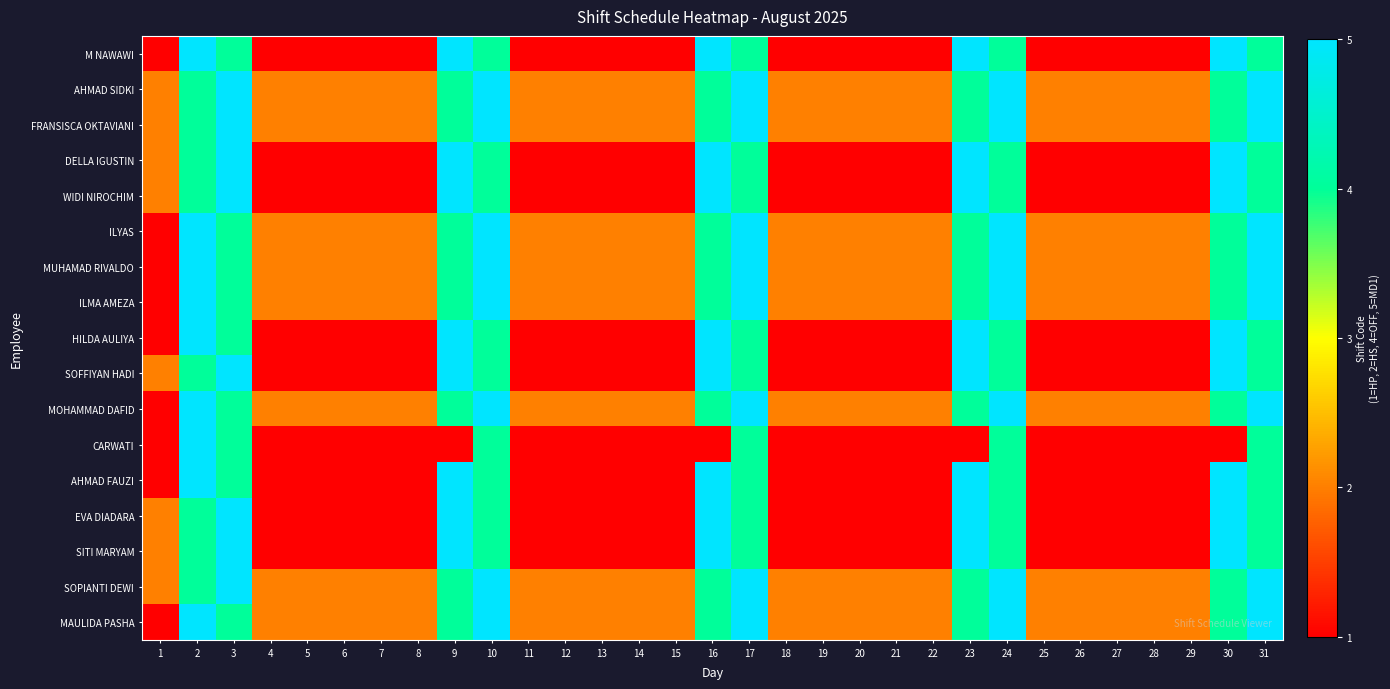

Reading left to right, extract all data points from this chart.

M NAWAWI: 1=1	2=5	3=4	4=1	5=1	6=1	7=1	8=1	9=5	10=4	11=1	12=1	13=1	14=1	15=1	16=5	17=4	18=1	19=1	20=1	21=1	22=1	23=5	24=4	25=1	26=1	27=1	28=1	29=1	30=5	31=4
AHMAD SIDKI: 1=2	2=4	3=5	4=2	5=2	6=2	7=2	8=2	9=4	10=5	11=2	12=2	13=2	14=2	15=2	16=4	17=5	18=2	19=2	20=2	21=2	22=2	23=4	24=5	25=2	26=2	27=2	28=2	29=2	30=4	31=5
FRANSISCA OKTAVIANI: 1=2	2=4	3=5	4=2	5=2	6=2	7=2	8=2	9=4	10=5	11=2	12=2	13=2	14=2	15=2	16=4	17=5	18=2	19=2	20=2	21=2	22=2	23=4	24=5	25=2	26=2	27=2	28=2	29=2	30=4	31=5
DELLA IGUSTIN: 1=2	2=4	3=5	4=1	5=1	6=1	7=1	8=1	9=5	10=4	11=1	12=1	13=1	14=1	15=1	16=5	17=4	18=1	19=1	20=1	21=1	22=1	23=5	24=4	25=1	26=1	27=1	28=1	29=1	30=5	31=4
WIDI NIROCHIM: 1=2	2=4	3=5	4=1	5=1	6=1	7=1	8=1	9=5	10=4	11=1	12=1	13=1	14=1	15=1	16=5	17=4	18=1	19=1	20=1	21=1	22=1	23=5	24=4	25=1	26=1	27=1	28=1	29=1	30=5	31=4
ILYAS: 1=1	2=5	3=4	4=2	5=2	6=2	7=2	8=2	9=4	10=5	11=2	12=2	13=2	14=2	15=2	16=4	17=5	18=2	19=2	20=2	21=2	22=2	23=4	24=5	25=2	26=2	27=2	28=2	29=2	30=4	31=5
MUHAMAD RIVALDO: 1=1	2=5	3=4	4=2	5=2	6=2	7=2	8=2	9=4	10=5	11=2	12=2	13=2	14=2	15=2	16=4	17=5	18=2	19=2	20=2	21=2	22=2	23=4	24=5	25=2	26=2	27=2	28=2	29=2	30=4	31=5
ILMA AMEZA: 1=1	2=5	3=4	4=2	5=2	6=2	7=2	8=2	9=4	10=5	11=2	12=2	13=2	14=2	15=2	16=4	17=5	18=2	19=2	20=2	21=2	22=2	23=4	24=5	25=2	26=2	27=2	28=2	29=2	30=4	31=5
HILDA AULIYA: 1=1	2=5	3=4	4=1	5=1	6=1	7=1	8=1	9=5	10=4	11=1	12=1	13=1	14=1	15=1	16=5	17=4	18=1	19=1	20=1	21=1	22=1	23=5	24=4	25=1	26=1	27=1	28=1	29=1	30=5	31=4
SOFFIYAN HADI: 1=2	2=4	3=5	4=1	5=1	6=1	7=1	8=1	9=5	10=4	11=1	12=1	13=1	14=1	15=1	16=5	17=4	18=1	19=1	20=1	21=1	22=1	23=5	24=4	25=1	26=1	27=1	28=1	29=1	30=5	31=4
MOHAMMAD DAFID: 1=1	2=5	3=4	4=2	5=2	6=2	7=2	8=2	9=4	10=5	11=2	12=2	13=2	14=2	15=2	16=4	17=5	18=2	19=2	20=2	21=2	22=2	23=4	24=5	25=2	26=2	27=2	28=2	29=2	30=4	31=5
CARWATI: 1=1	2=5	3=4	4=1	5=1	6=1	7=1	8=1	9=1	10=4	11=1	12=1	13=1	14=1	15=1	16=1	17=4	18=1	19=1	20=1	21=1	22=1	23=1	24=4	25=1	26=1	27=1	28=1	29=1	30=1	31=4
AHMAD FAUZI: 1=1	2=5	3=4	4=1	5=1	6=1	7=1	8=1	9=5	10=4	11=1	12=1	13=1	14=1	15=1	16=5	17=4	18=1	19=1	20=1	21=1	22=1	23=5	24=4	25=1	26=1	27=1	28=1	29=1	30=5	31=4
EVA DIADARA: 1=2	2=4	3=5	4=1	5=1	6=1	7=1	8=1	9=5	10=4	11=1	12=1	13=1	14=1	15=1	16=5	17=4	18=1	19=1	20=1	21=1	22=1	23=5	24=4	25=1	26=1	27=1	28=1	29=1	30=5	31=4
SITI MARYAM: 1=2	2=4	3=5	4=1	5=1	6=1	7=1	8=1	9=5	10=4	11=1	12=1	13=1	14=1	15=1	16=5	17=4	18=1	19=1	20=1	21=1	22=1	23=5	24=4	25=1	26=1	27=1	28=1	29=1	30=5	31=4
SOPIANTI DEWI: 1=2	2=4	3=5	4=2	5=2	6=2	7=2	8=2	9=4	10=5	11=2	12=2	13=2	14=2	15=2	16=4	17=5	18=2	19=2	20=2	21=2	22=2	23=4	24=5	25=2	26=2	27=2	28=2	29=2	30=4	31=5
MAULIDA PASHA: 1=1	2=5	3=4	4=2	5=2	6=2	7=2	8=2	9=4	10=5	11=2	12=2	13=2	14=2	15=2	16=4	17=5	18=2	19=2	20=2	21=2	22=2	23=4	24=5	25=2	26=2	27=2	28=2	29=2	30=4	31=5